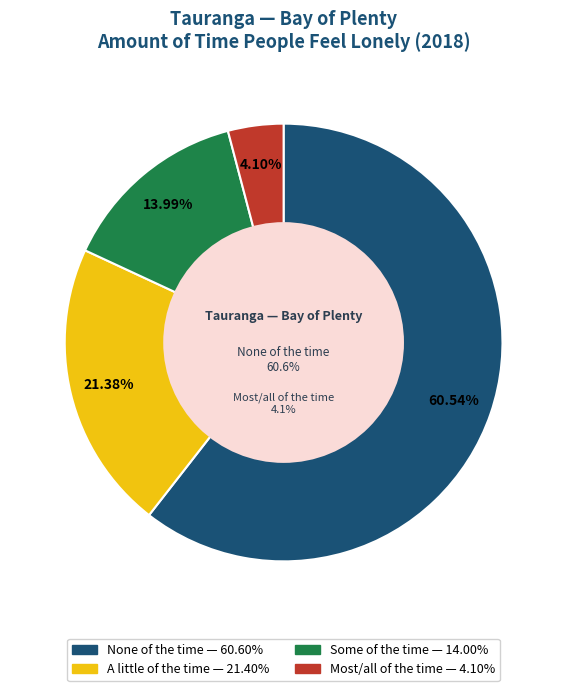

Is it true that A little of the time is 8% of the pie?

False